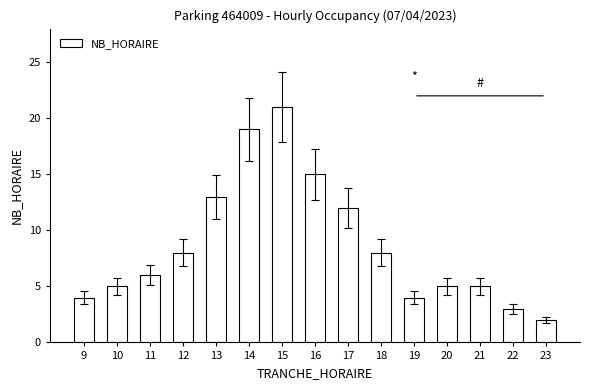

The value at 23 is 3. True or false?

False